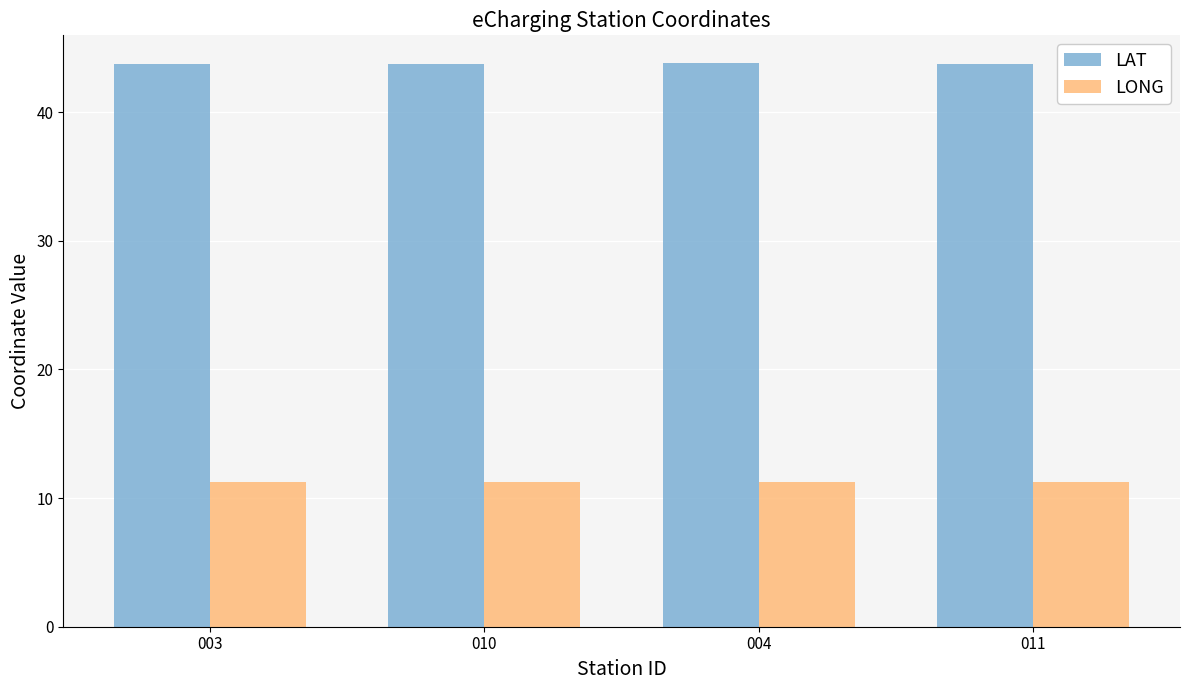

What is the value of the LAT bar at the 3rd from the left?

43.8